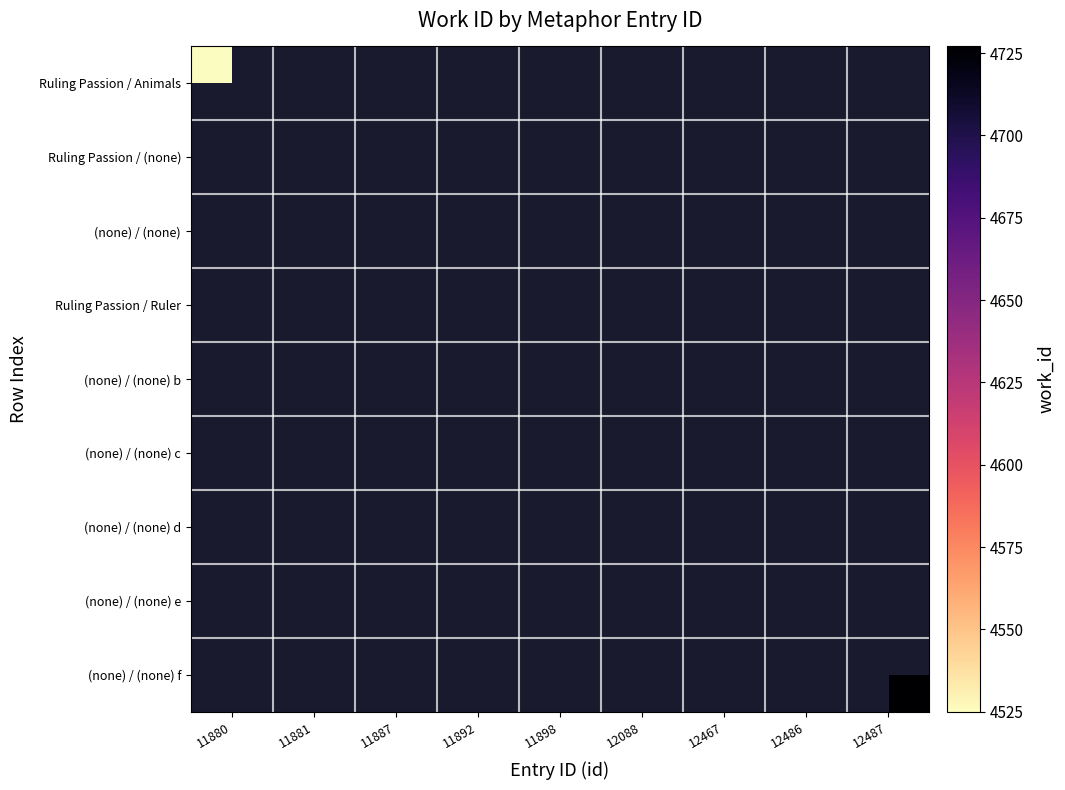

What is the lowest value of the Ruling Passion / Animals series?

4525.0